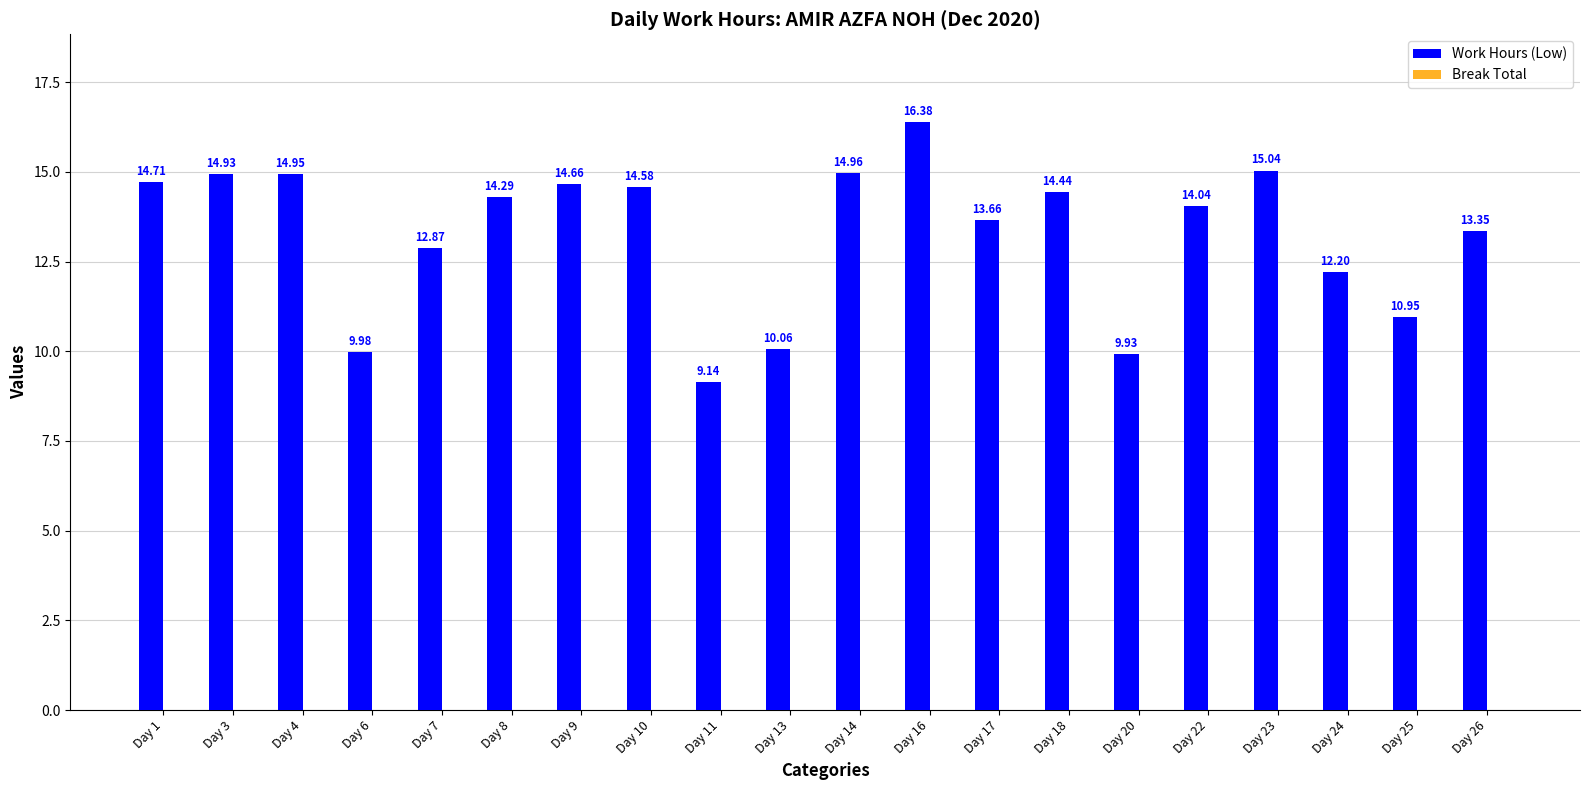

Rank the categories by value from lowest to highest.

Day 11, Day 20, Day 6, Day 13, Day 25, Day 24, Day 7, Day 26, Day 17, Day 22, Day 8, Day 18, Day 10, Day 9, Day 1, Day 3, Day 4, Day 14, Day 23, Day 16